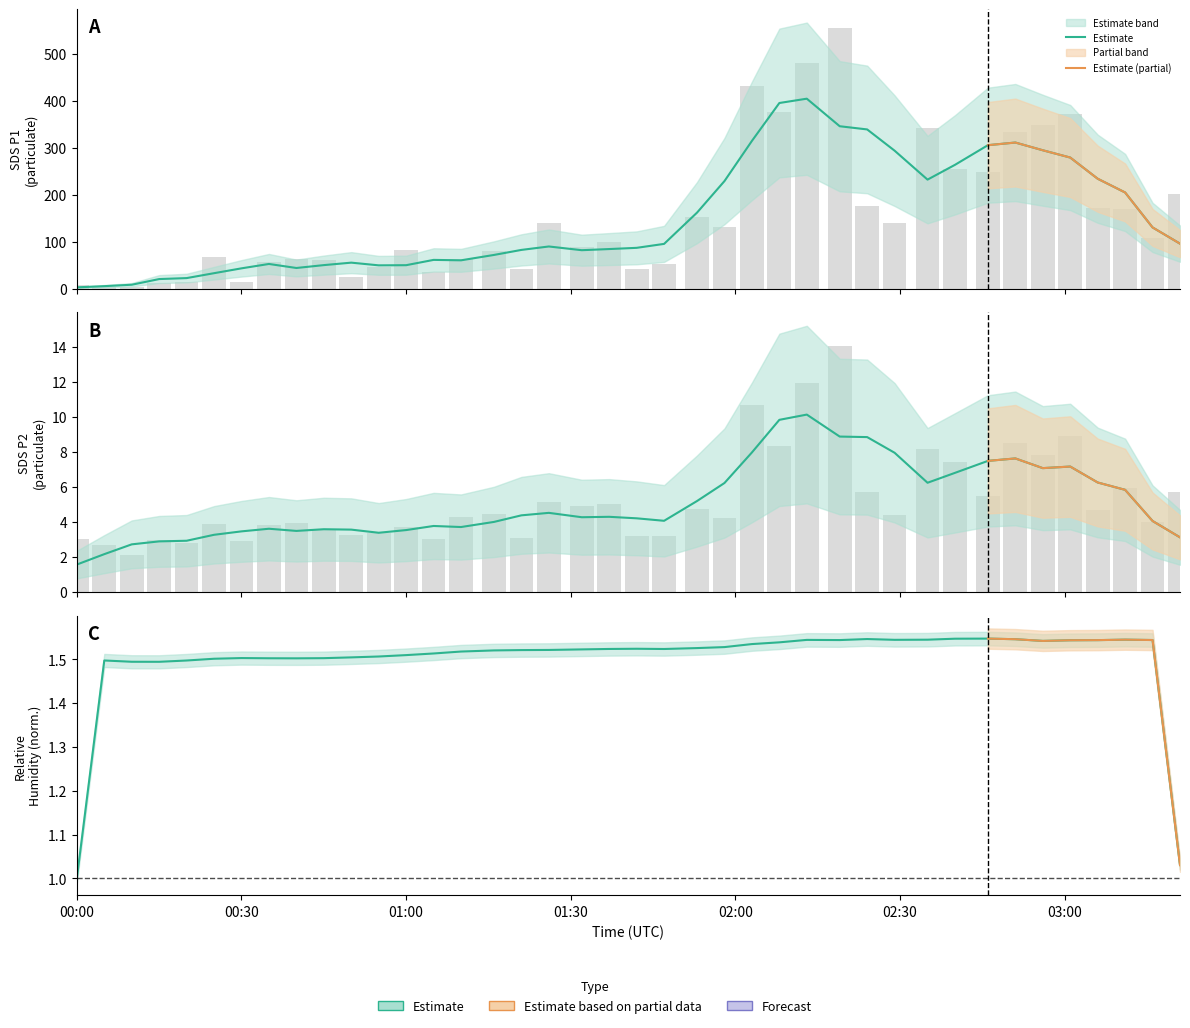

At how many categories does at least one series exceed 219?

10